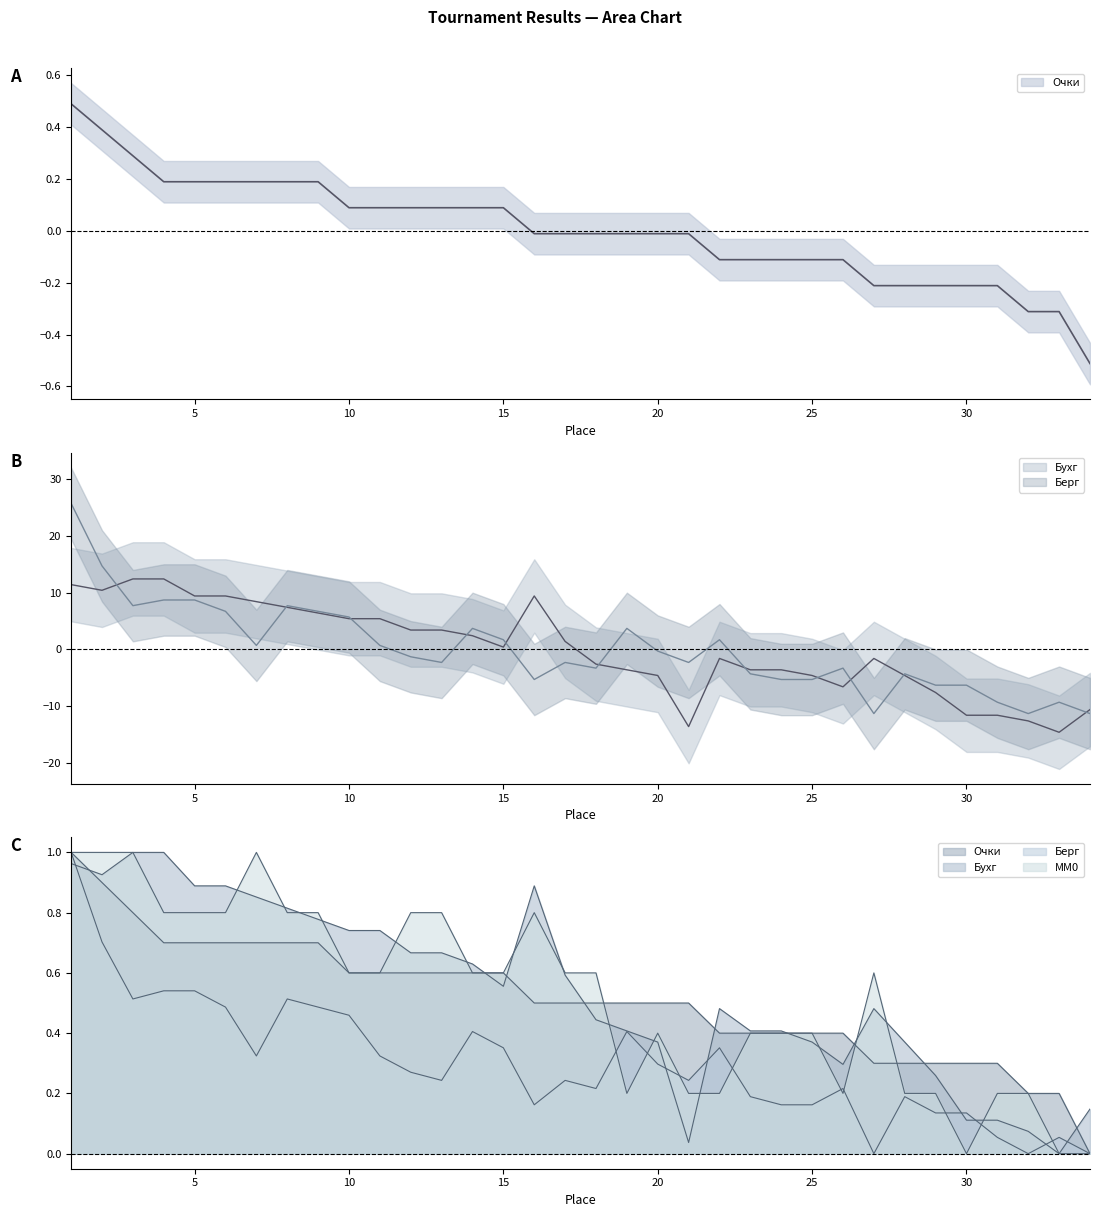

Which series changed the most between 21 and 31?

Берг